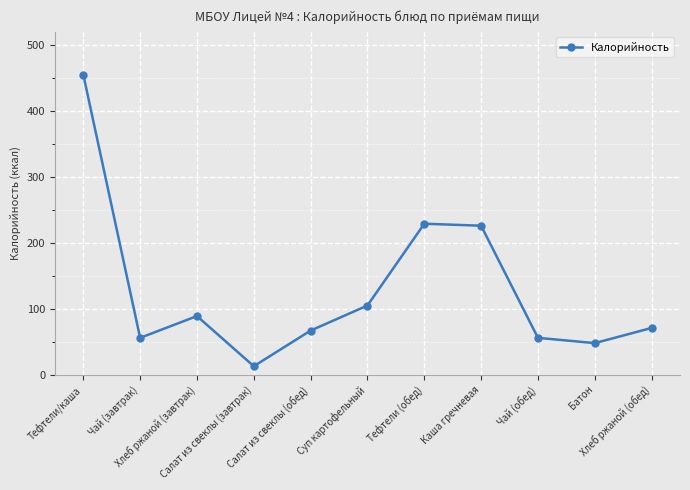

What is the label of the 6th point from the right?

Суп картофельный